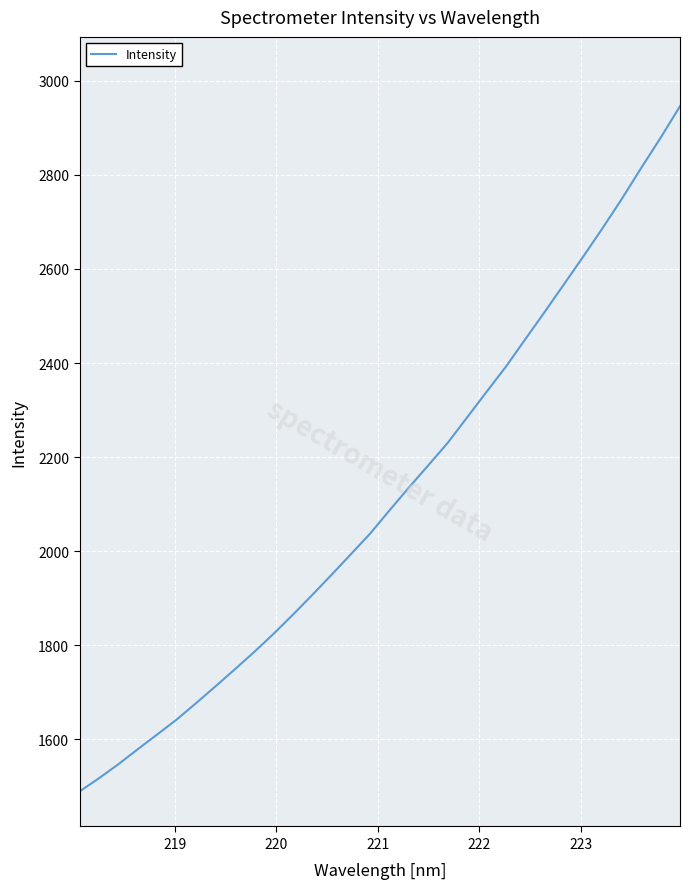

What is the difference between the maximum and minimum values?

1456.6